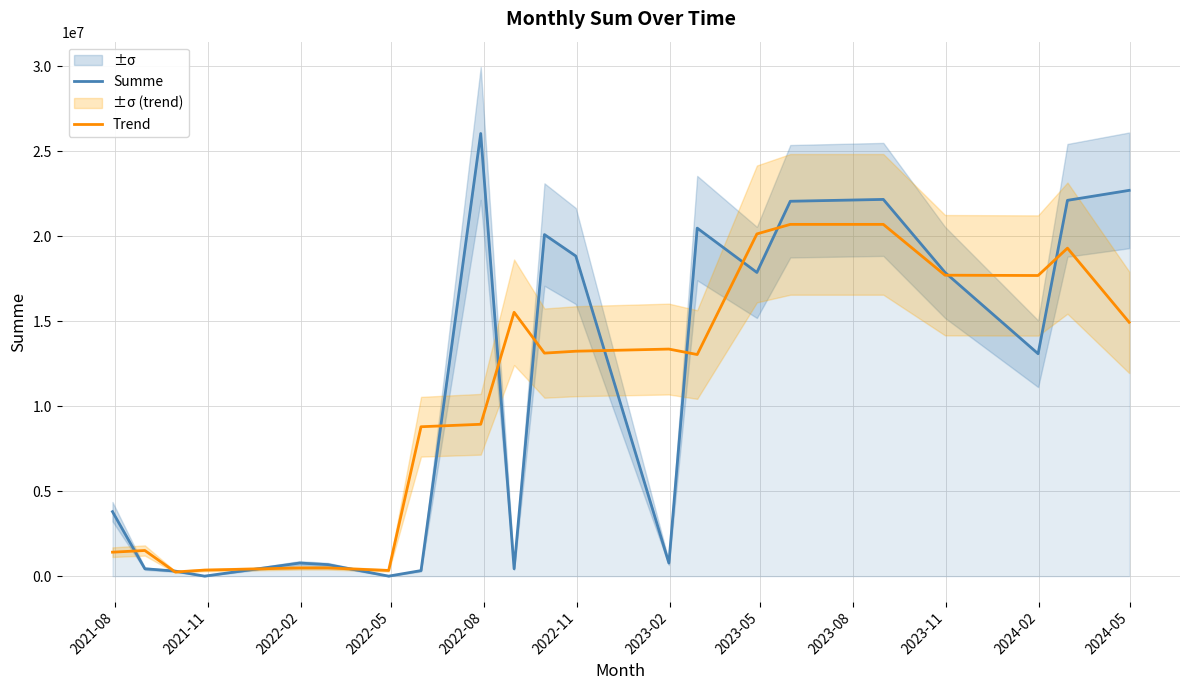

Count the number of categories in the chart.

21